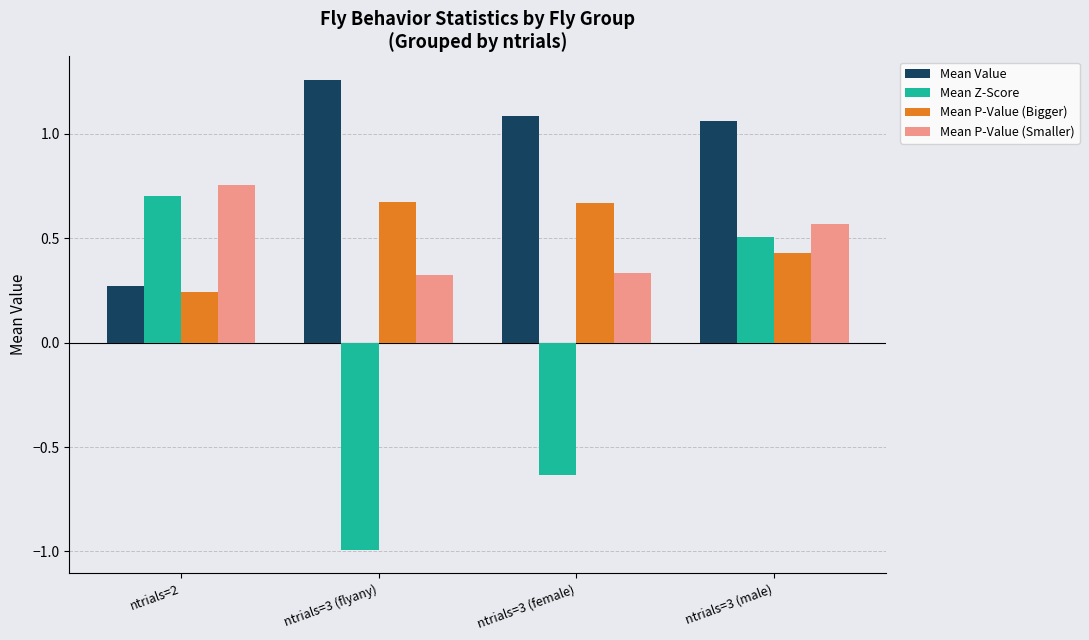

At which label is Mean Z-Score closest to 0?

ntrials=3 (male)